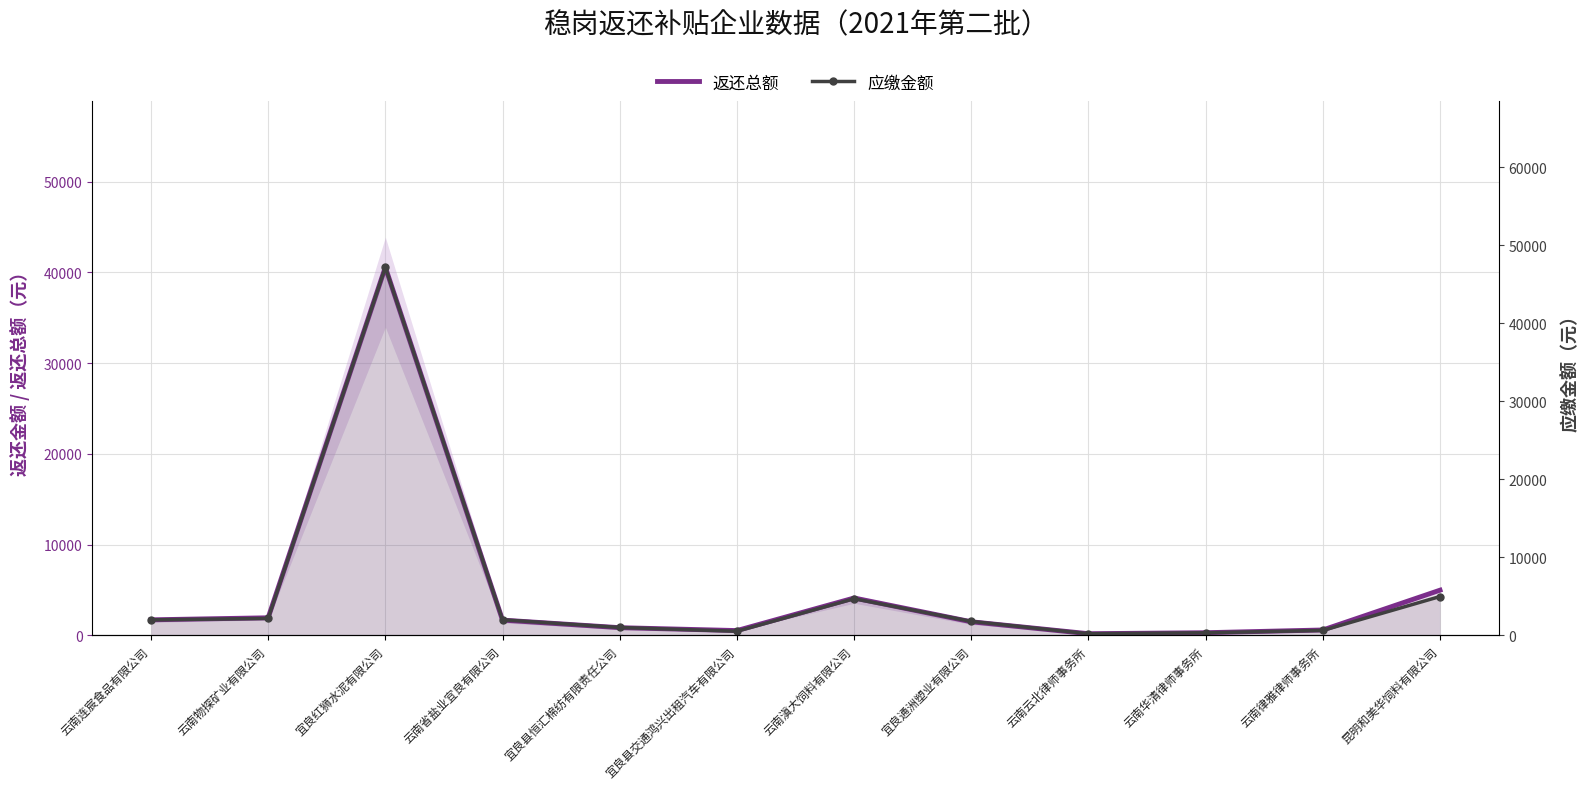

True or false: 应缴金额 and 返还总额（主线） intersect in this chart.

False